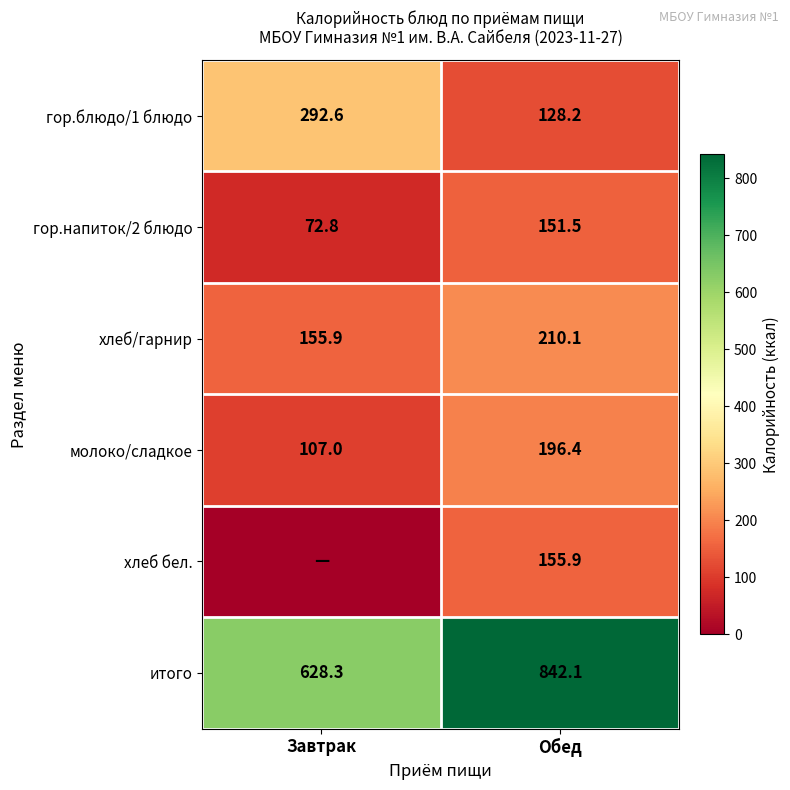

What is the average value of the гор.напиток/2 блюдо series?

112.2